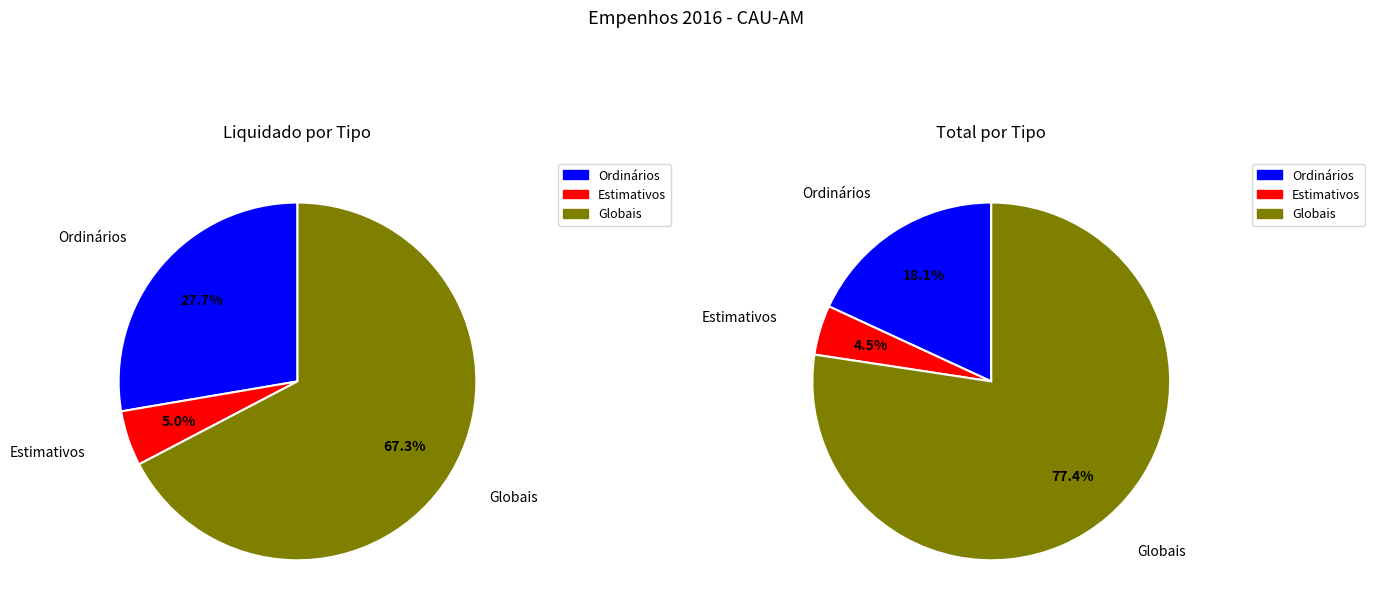

What is the majority slice?

Globais